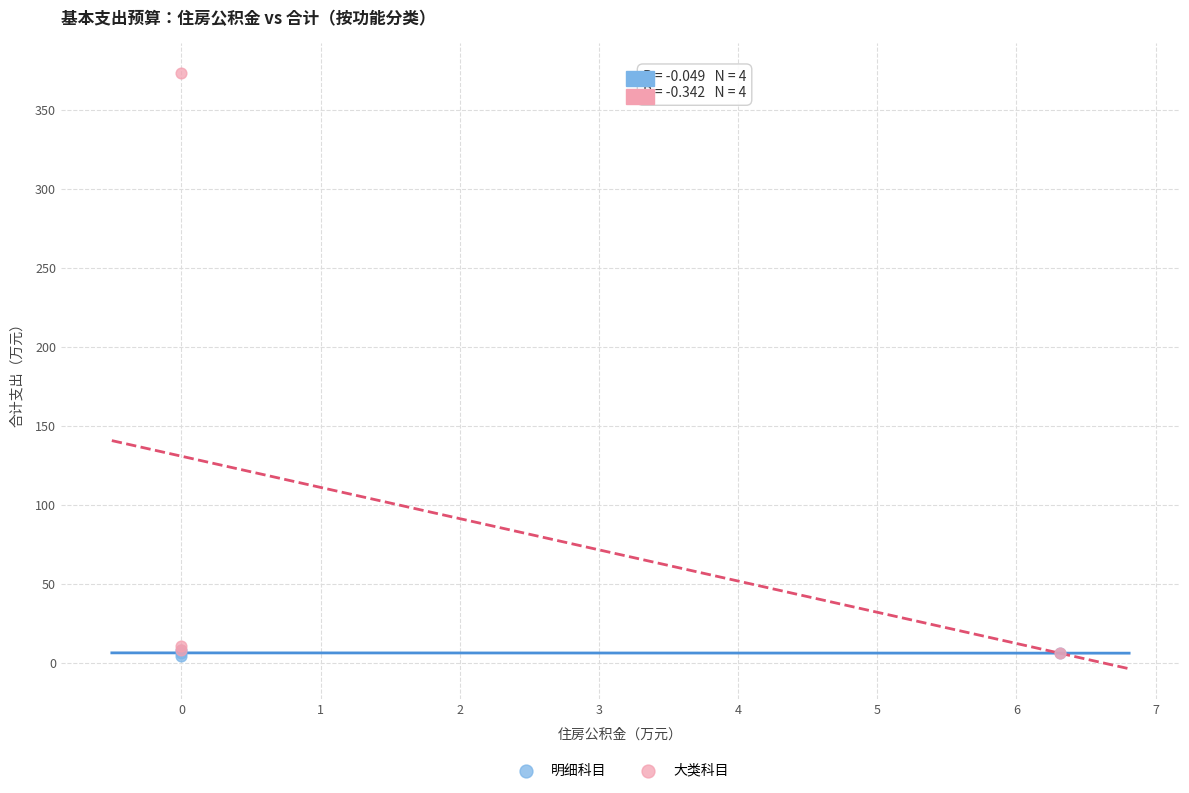

What are all the series names shown in the legend?

明细科目, 大类科目